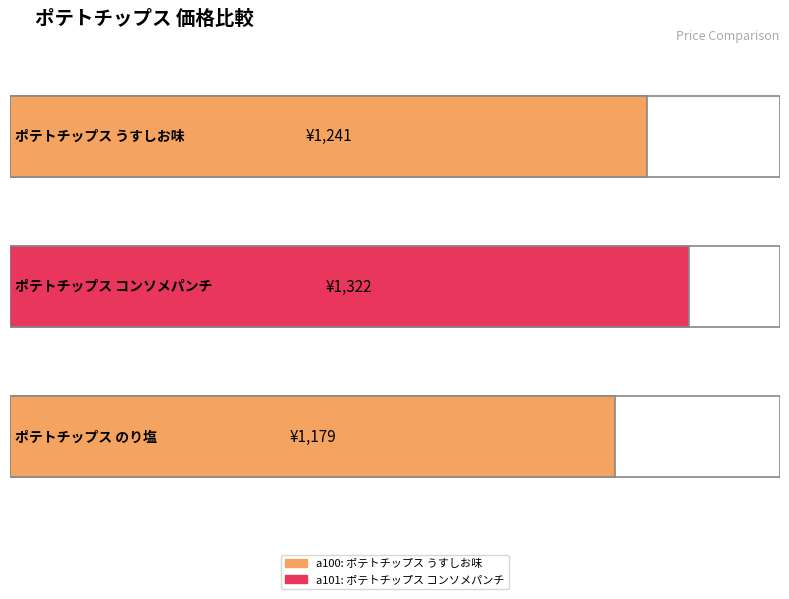

List the labels in order of value, largest first.

a101, a100, a102